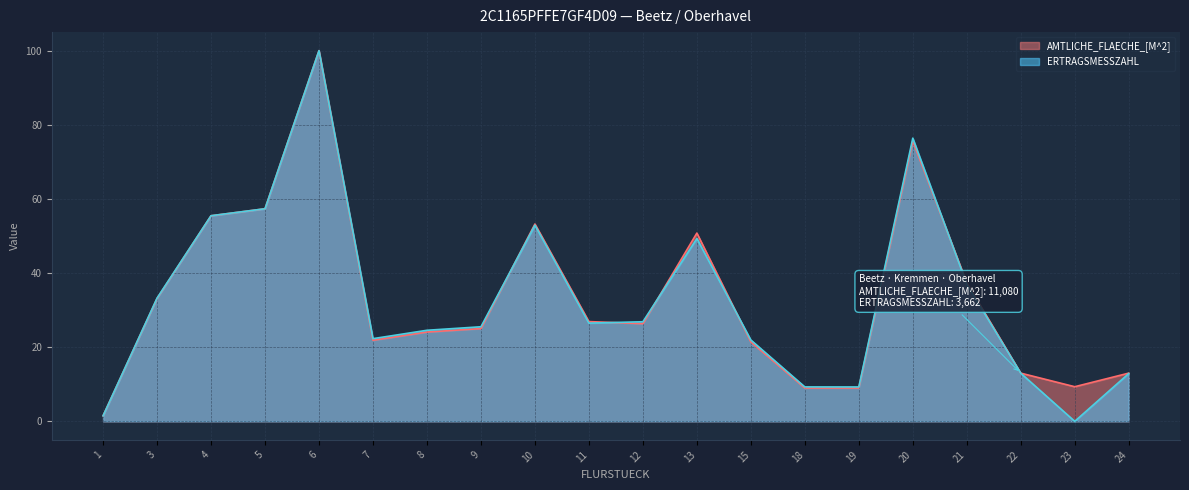

Reading right to left, extract all data points from this chart.

AMTLICHE_FLAECHE_[M^2]: 24=13.0	23=9.3	22=13.0	21=37.4	20=75.6	19=9.0	18=9.0	15=21.4	13=50.8	12=26.3	11=26.9	10=53.2	9=25.0	8=24.1	7=21.9	6=100.0	5=57.3	4=55.5	3=33.1	1=1.5
ERTRAGSMESSZAHL: 24=12.9	23=0.0	22=13.0	21=37.0	20=76.4	19=9.3	18=9.3	15=21.9	13=49.3	12=26.9	11=26.5	10=52.9	9=25.5	8=24.6	7=22.3	6=100.0	5=57.3	4=55.5	3=33.2	1=1.5